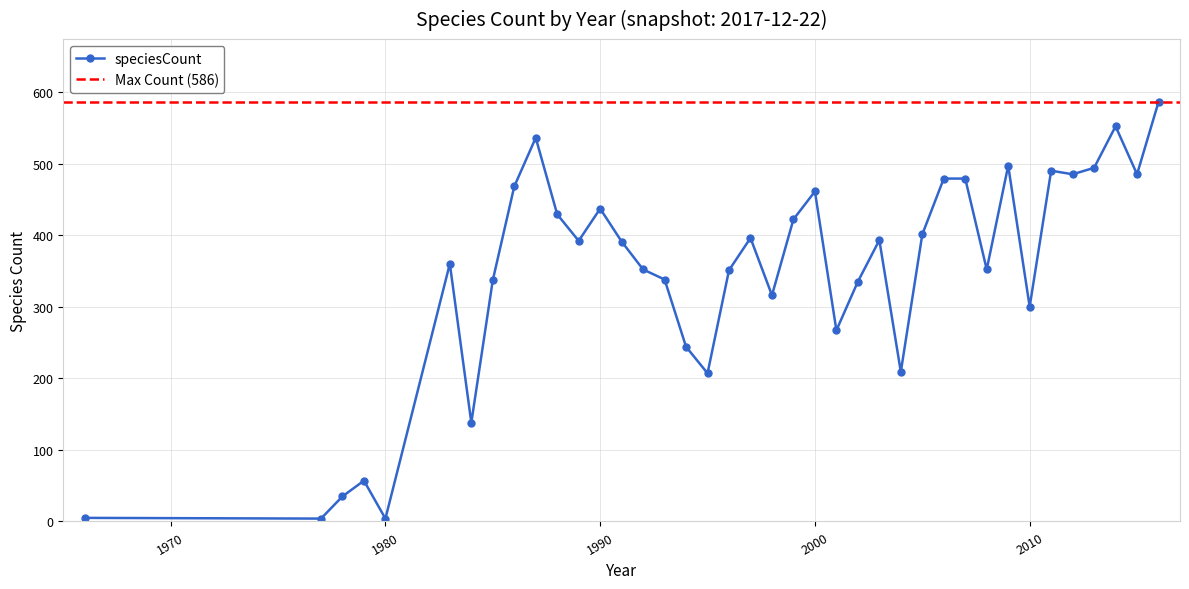

At which label is the value closest to 295?

2010